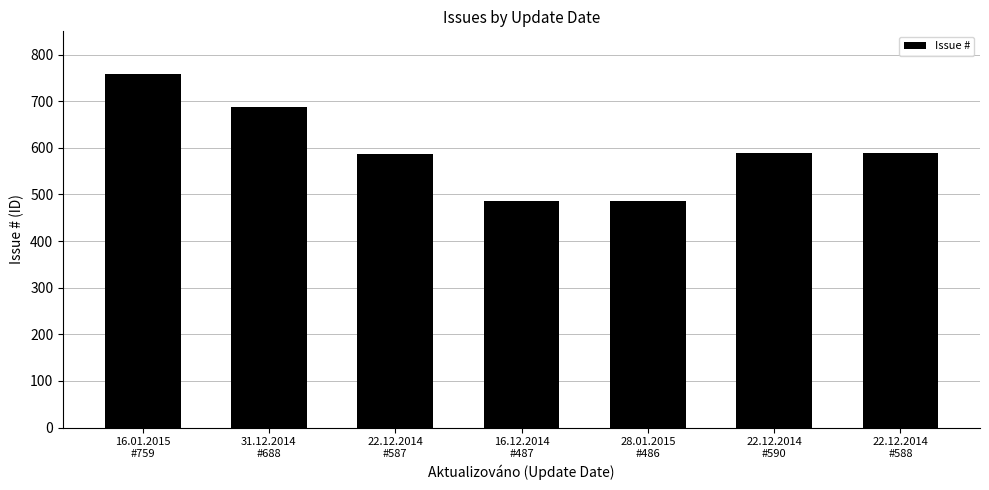

What is the greatest value displayed?

759